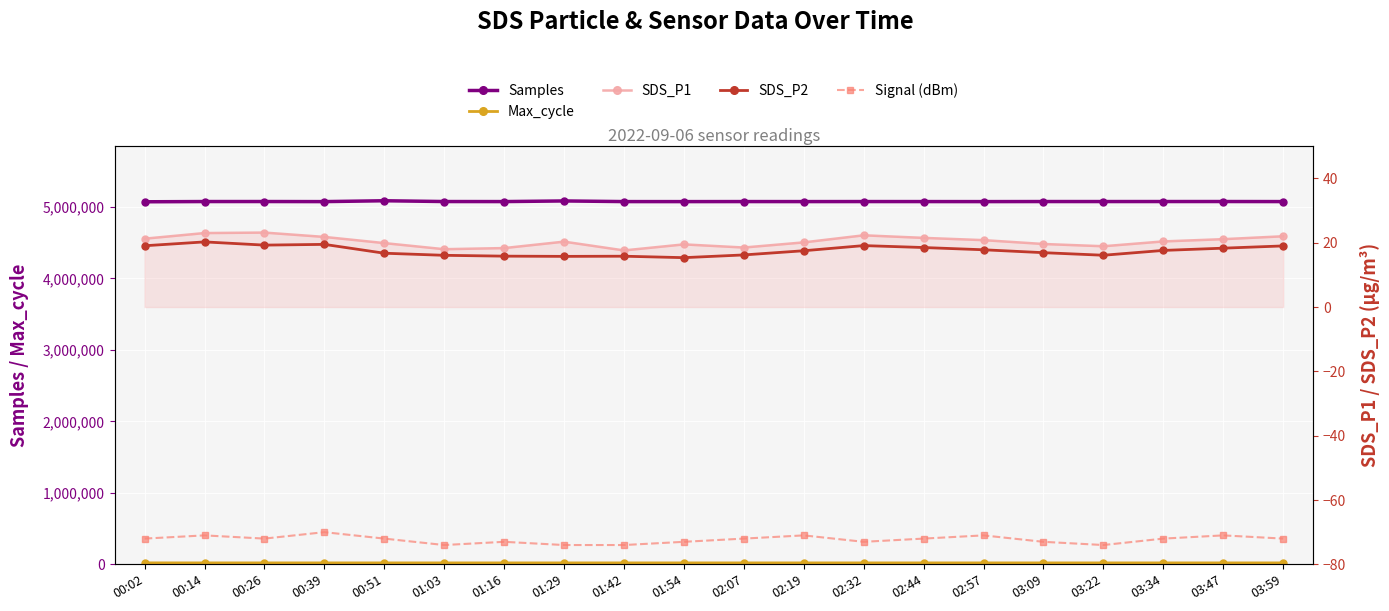

At which label does SDS_P1 first exceed 20?

00:02